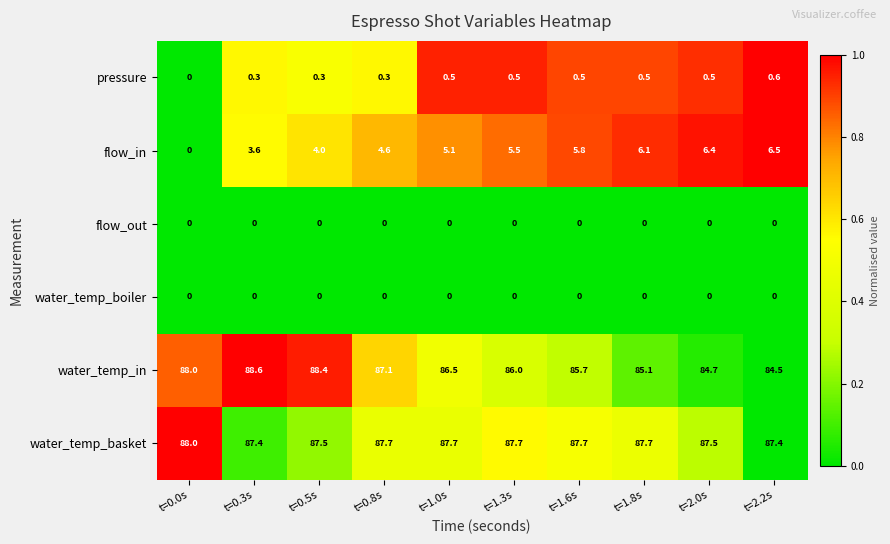

At which category is the sum across all series the highest?

t=0.5s